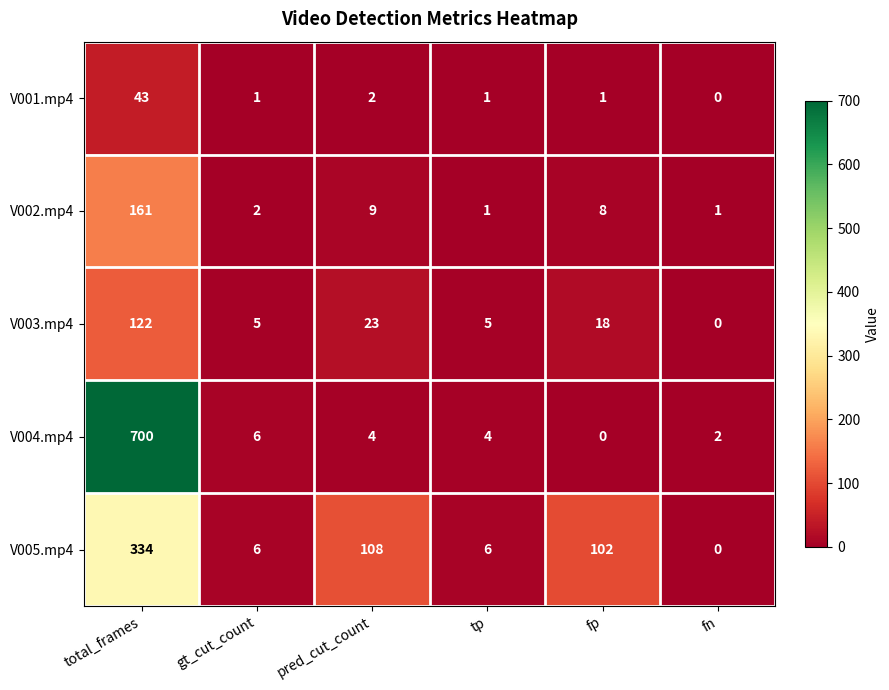

The V002.mp4 series shows 279 at total_frames. True or false?

False